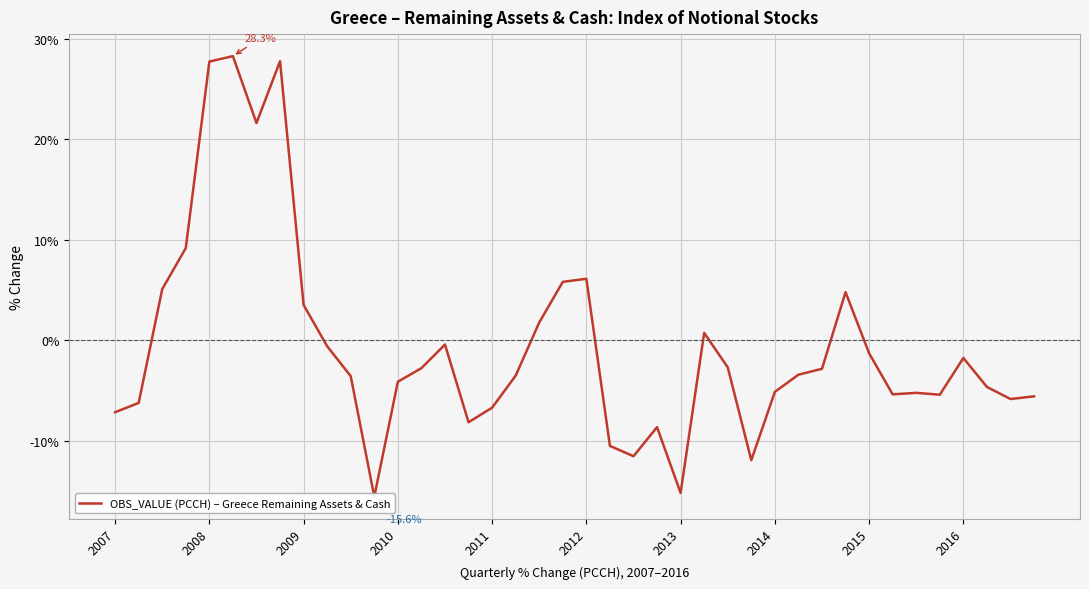

How many points are higher than both their immediate neighbors (excluding endpoints)?

9